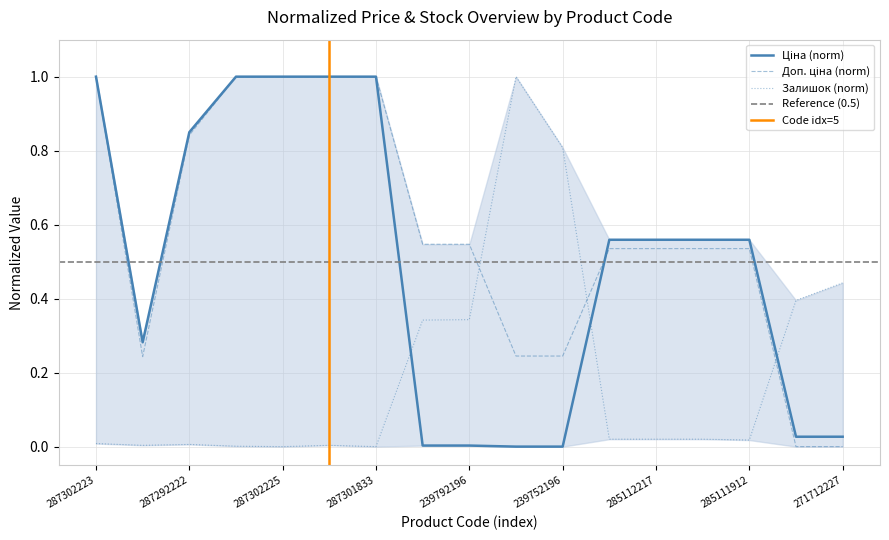

Which has a higher value, 271712227 or 239752197?

271712227